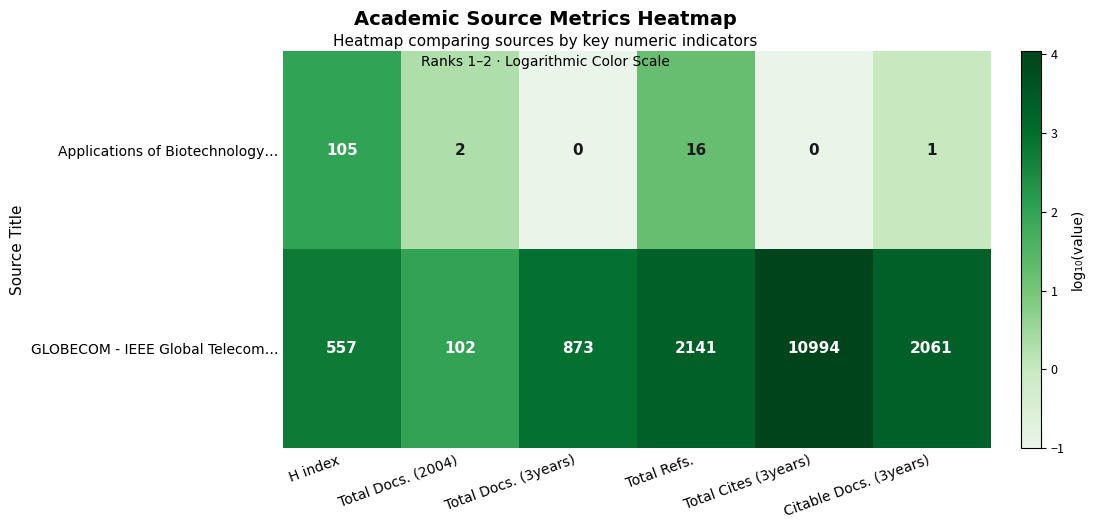

What is the difference between the GLOBECOM - IEEE Global Telecom… values at Total Cites (3years) and Total Docs. (2004)?

10892